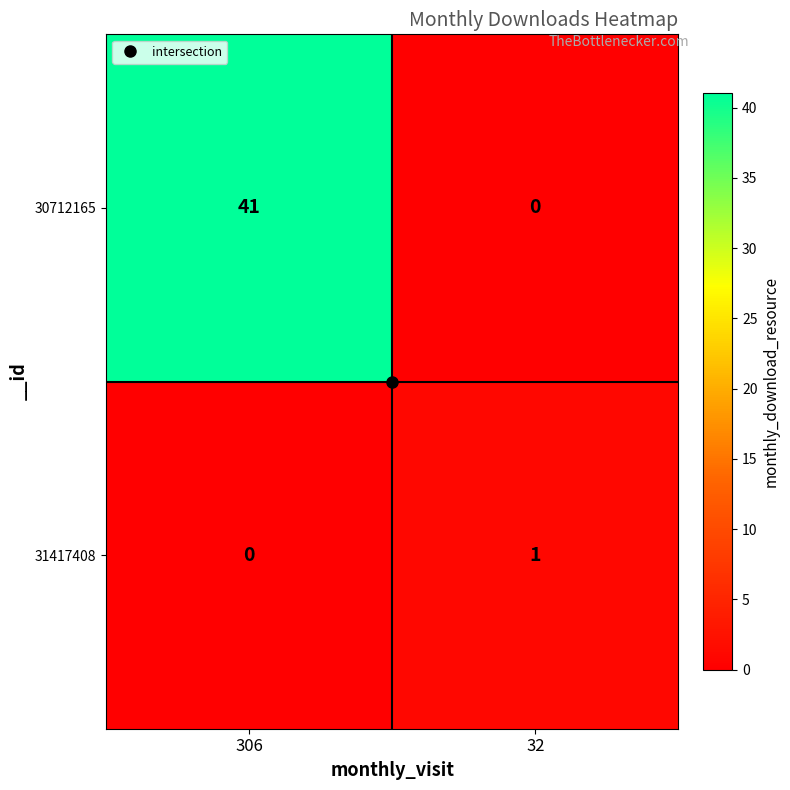

The value of 31417408 at 306 is 0. True or false?

True